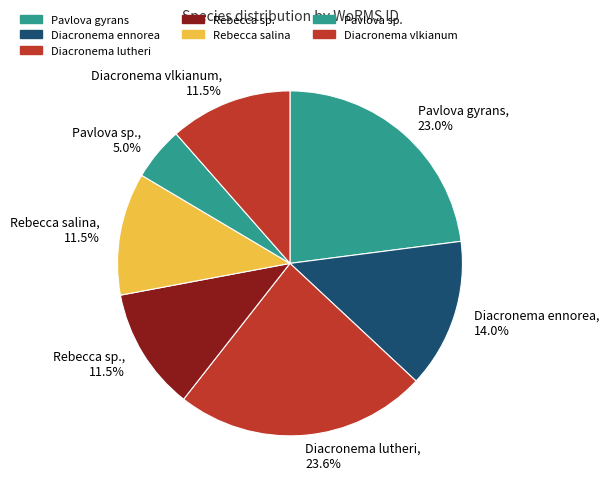

How many slices are in this pie chart?

7